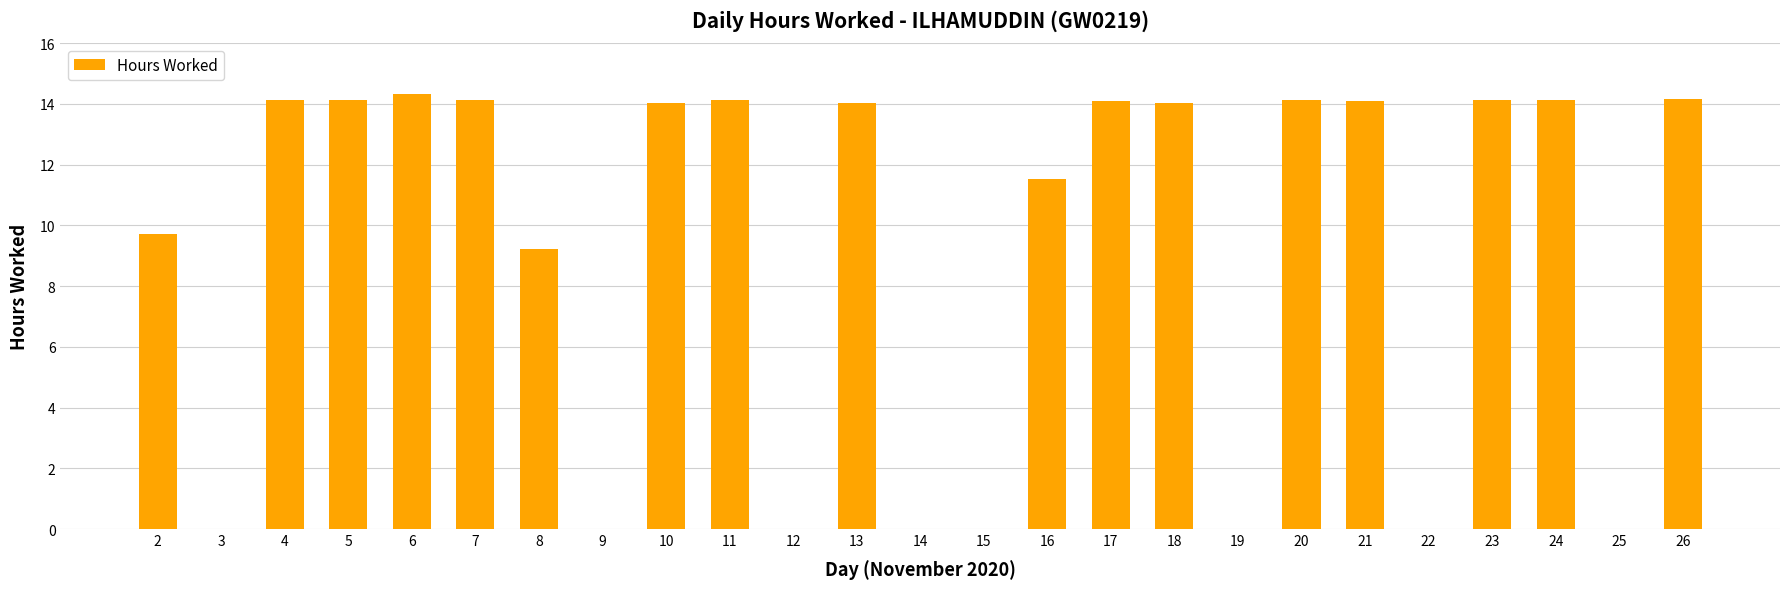

How many series are shown in this chart?

1